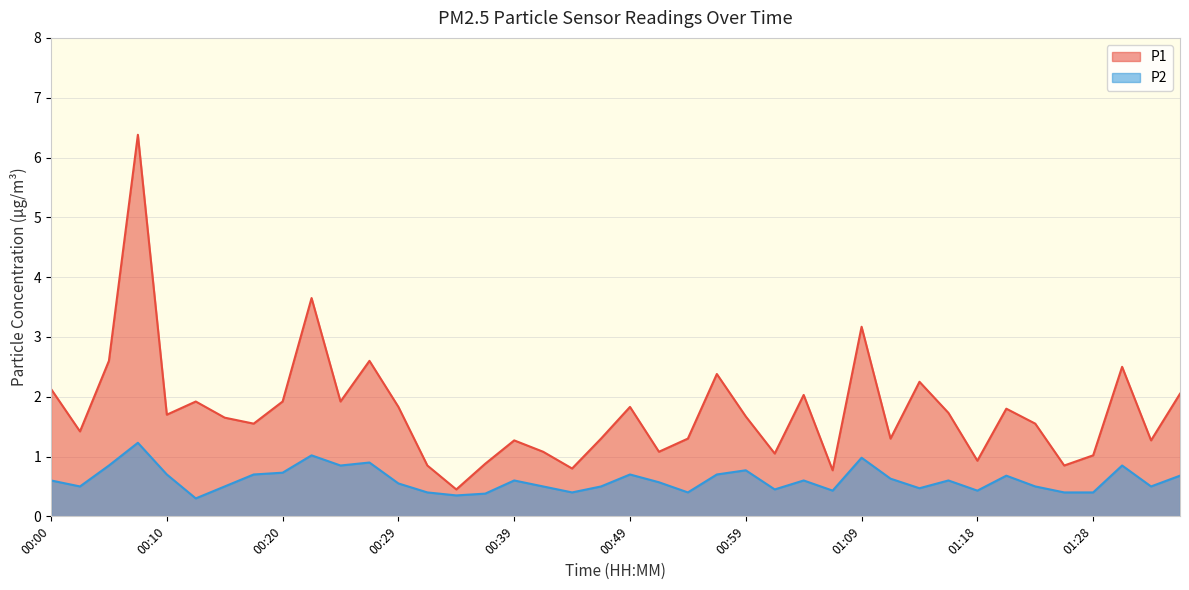

List the series in order of their peak value, highest first.

P1, P2